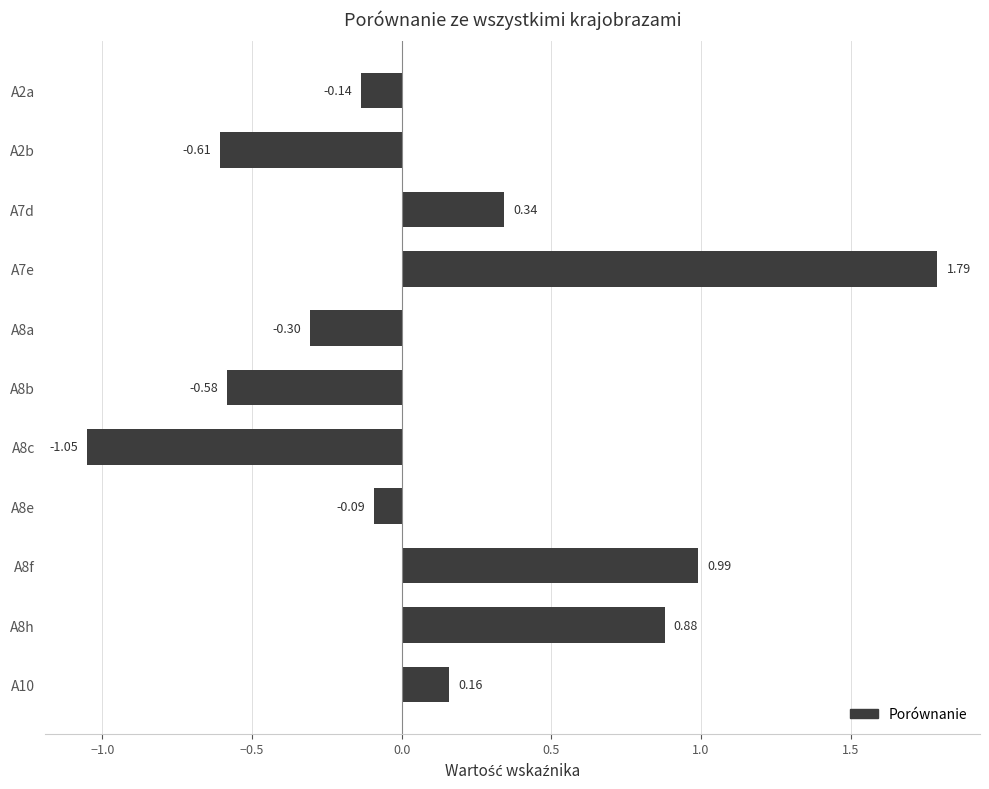

How many values are below zero?

6